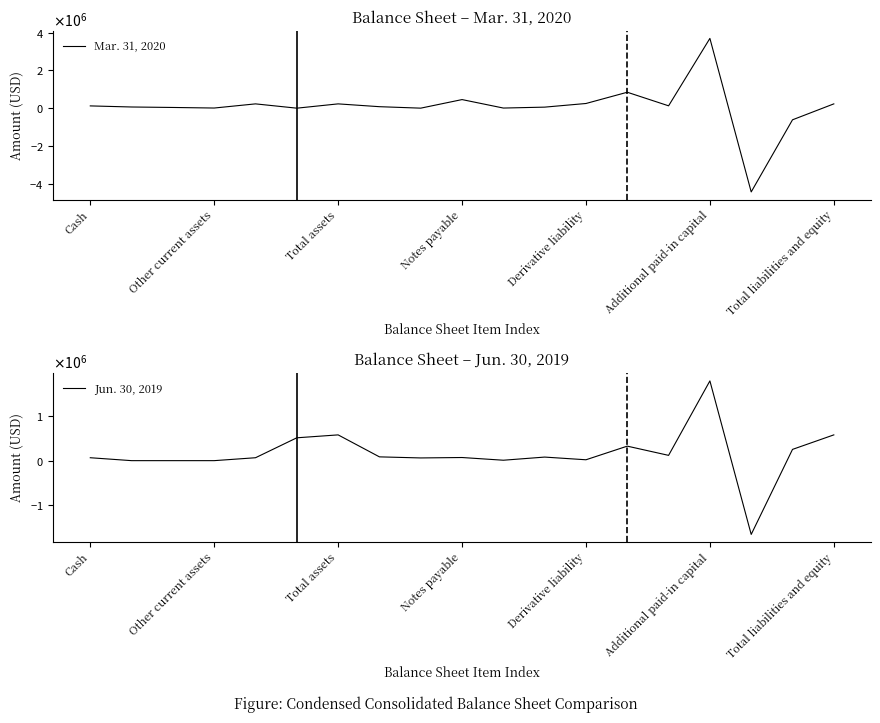

What is the spread (max minus min) of values at Other current assets?

62522